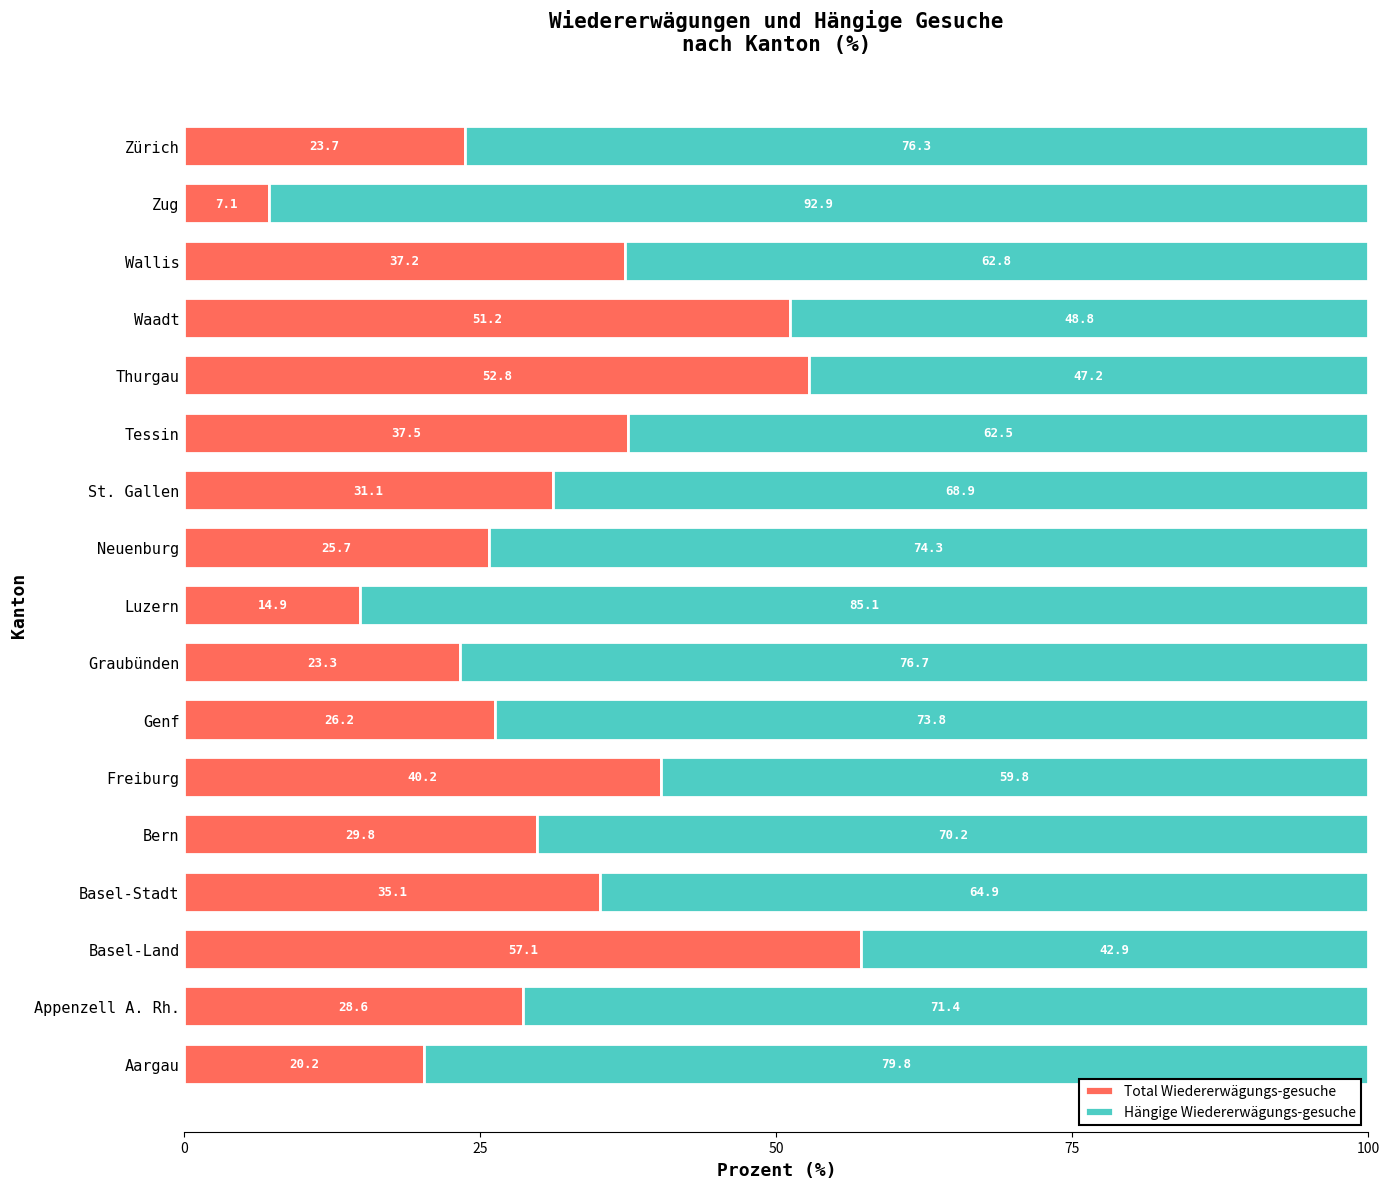

What is the maximum value for Total Wiedererwägungs-gesuche?

57.1